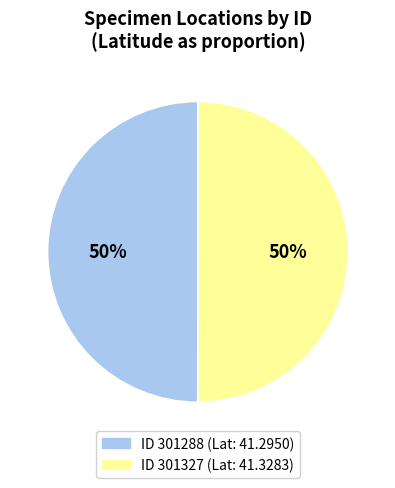

To the nearest percent, what is the average slice percentage?

50%